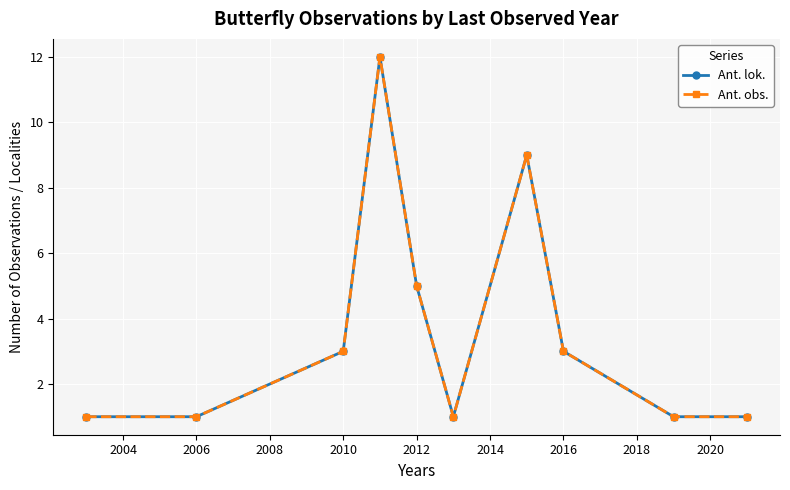

Is this an area chart (filled region under the line)?

No